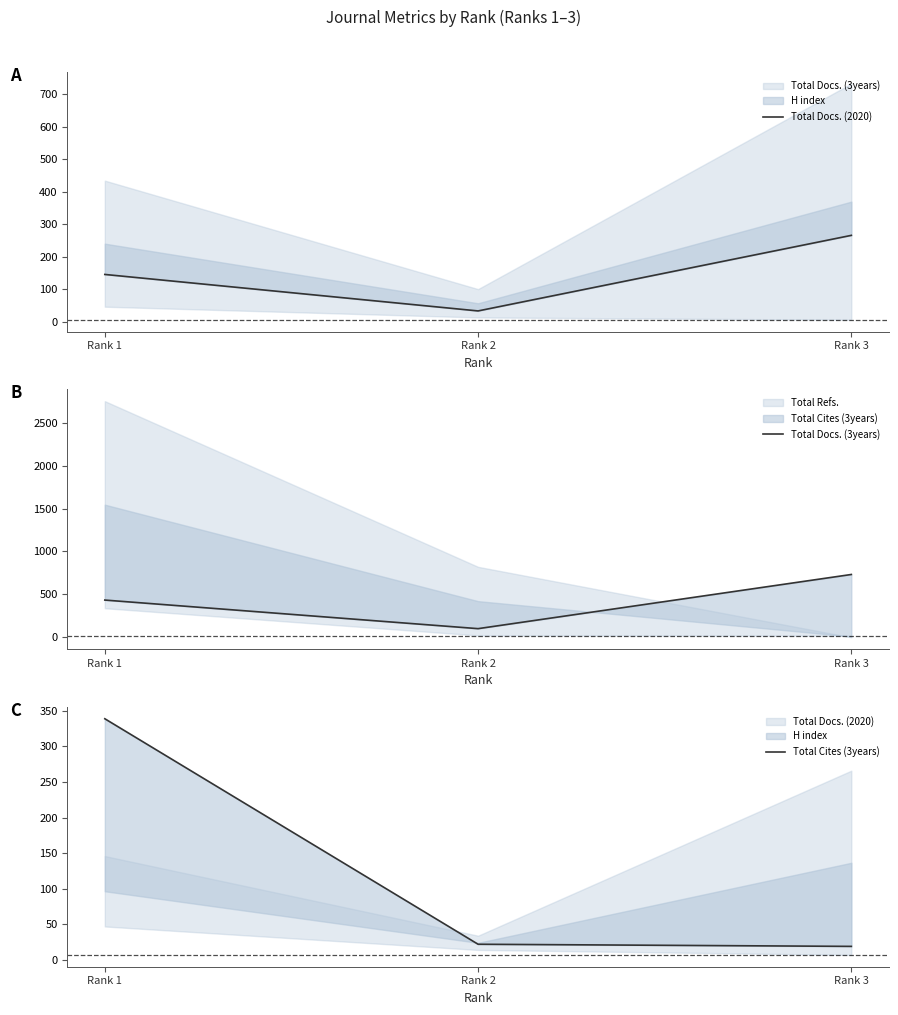

Reading right to left, what are all the values shown in this chart?

Total Docs. (2020): 266	34	146
Total Docs. (3years): 732	101	434
Total Cites (3years): 19	22	339